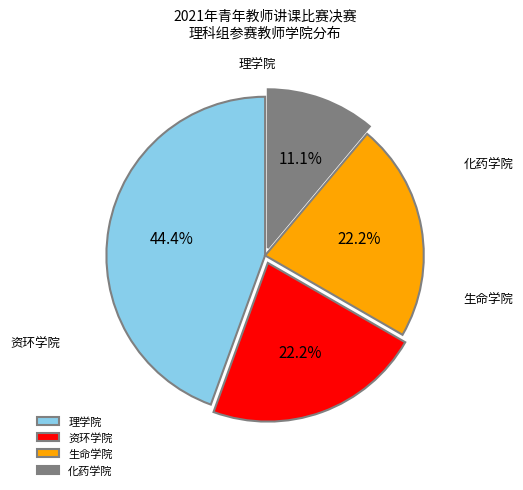

Which slice is the largest?

理学院